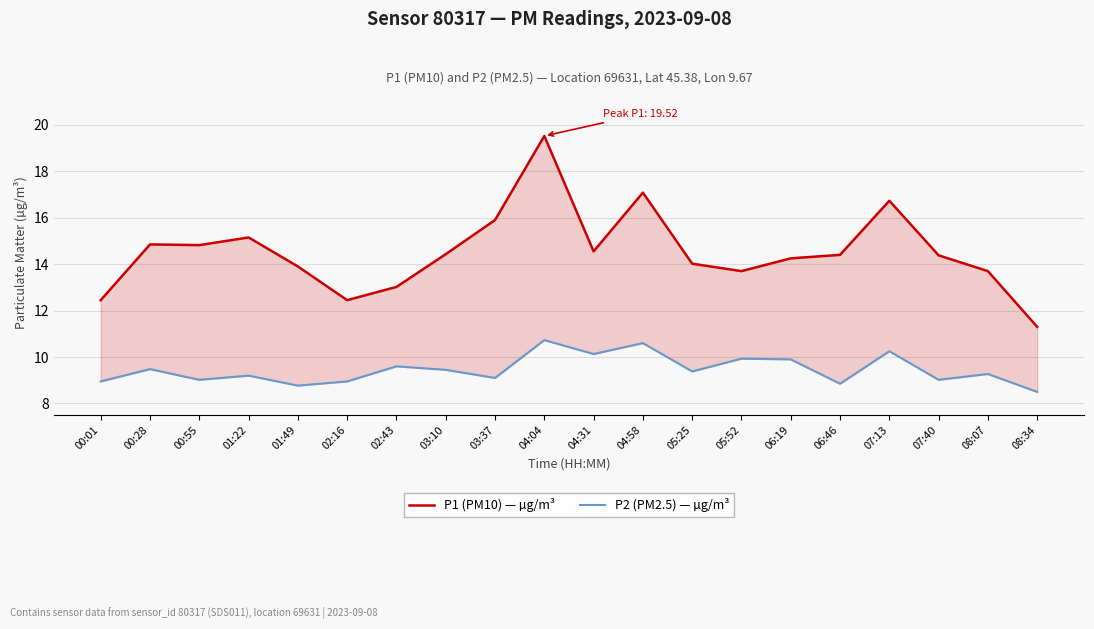

Reading left to right, transcribe all the data shown in this chart.

P1 (PM10) — µg/m³: 00:01=12.4	00:28=14.8	00:55=14.8	01:22=15.2	01:49=13.9	02:16=12.4	02:43=13.0	03:10=14.4	03:37=15.9	04:04=19.5	04:31=14.6	04:58=17.1	05:25=14.0	05:52=13.7	06:19=14.2	06:46=14.4	07:13=16.7	07:40=14.4	08:07=13.7	08:34=11.3
P2 (PM2.5) — µg/m³: 00:01=8.9	00:28=9.5	00:55=9.0	01:22=9.2	01:49=8.8	02:16=8.9	02:43=9.6	03:10=9.4	03:37=9.1	04:04=10.7	04:31=10.1	04:58=10.6	05:25=9.4	05:52=9.9	06:19=9.9	06:46=8.8	07:13=10.2	07:40=9.0	08:07=9.3	08:34=8.5